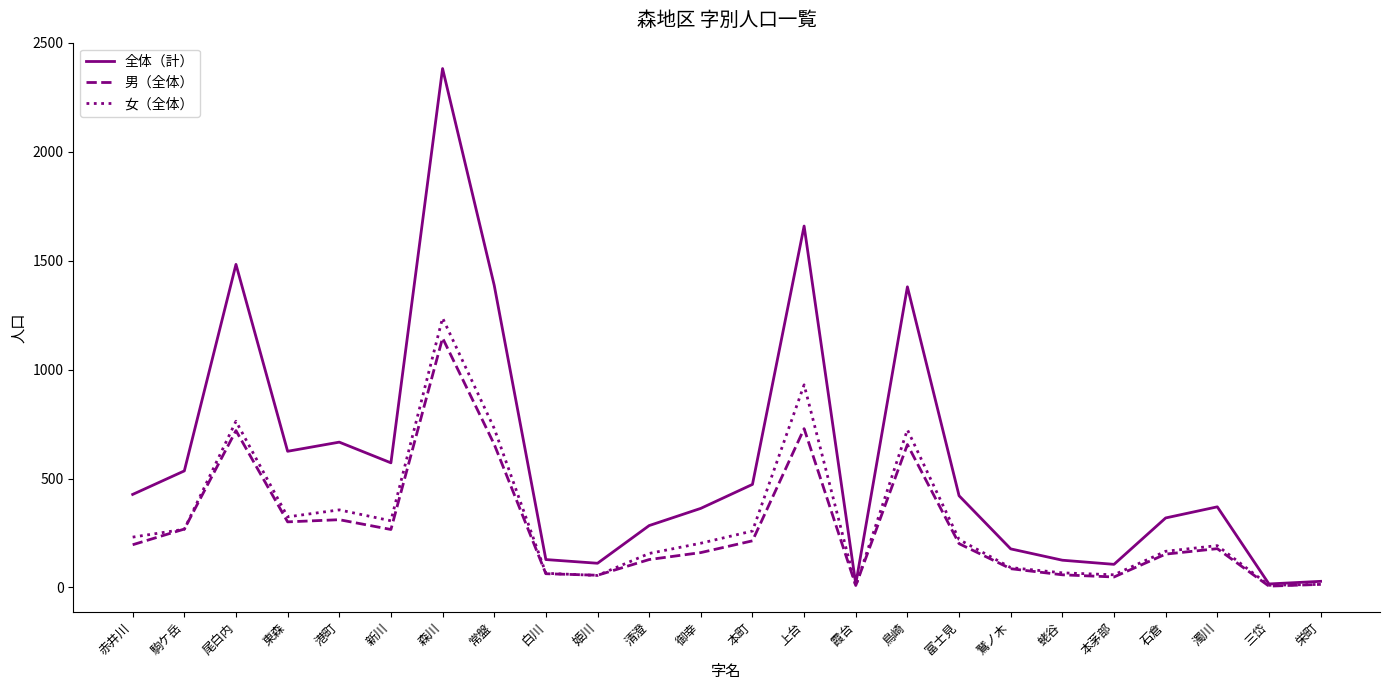

Which category has the highest value in the 全体（計） series?

森川